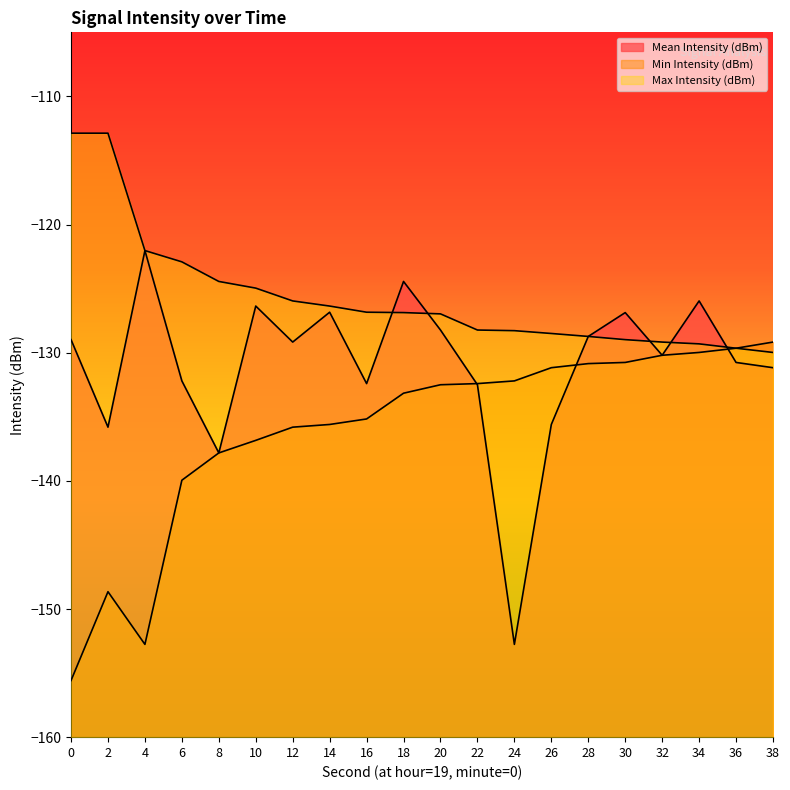

Reading right to left, transcribe all the data shown in this chart.

Mean Intensity (dBm): 38=-131.2	36=-130.8	34=-126.0	32=-130.2	30=-126.9	28=-128.7	26=-135.6	24=-152.8	22=-132.5	20=-128.2	18=-124.4	16=-132.4	14=-126.8	12=-129.2	10=-126.4	8=-137.8	6=-132.2	4=-122.0	2=-135.8	0=-129.0
Min Intensity (dBm): 38=-129.2	36=-129.7	34=-130.0	32=-130.2	30=-130.8	28=-130.8	26=-131.2	24=-132.2	22=-132.4	20=-132.5	18=-133.2	16=-135.2	14=-135.6	12=-135.8	10=-136.8	8=-137.8	6=-139.9	4=-152.8	2=-148.7	0=-155.6
Max Intensity (dBm): 38=-130.0	36=-129.7	34=-129.3	32=-129.2	30=-129.0	28=-128.7	26=-128.5	24=-128.3	22=-128.2	20=-127.0	18=-126.9	16=-126.8	14=-126.4	12=-126.0	10=-125.0	8=-124.4	6=-122.9	4=-122.0	2=-112.9	0=-112.9